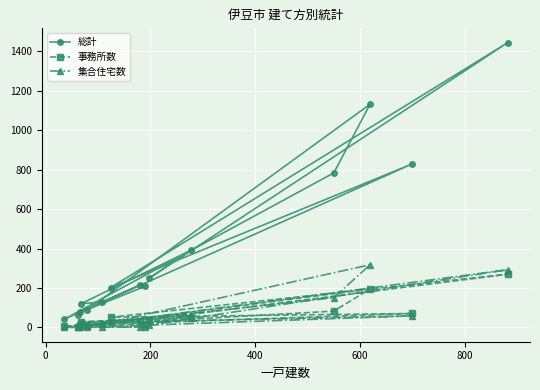

What is the highest value of the 総計 series?

1445